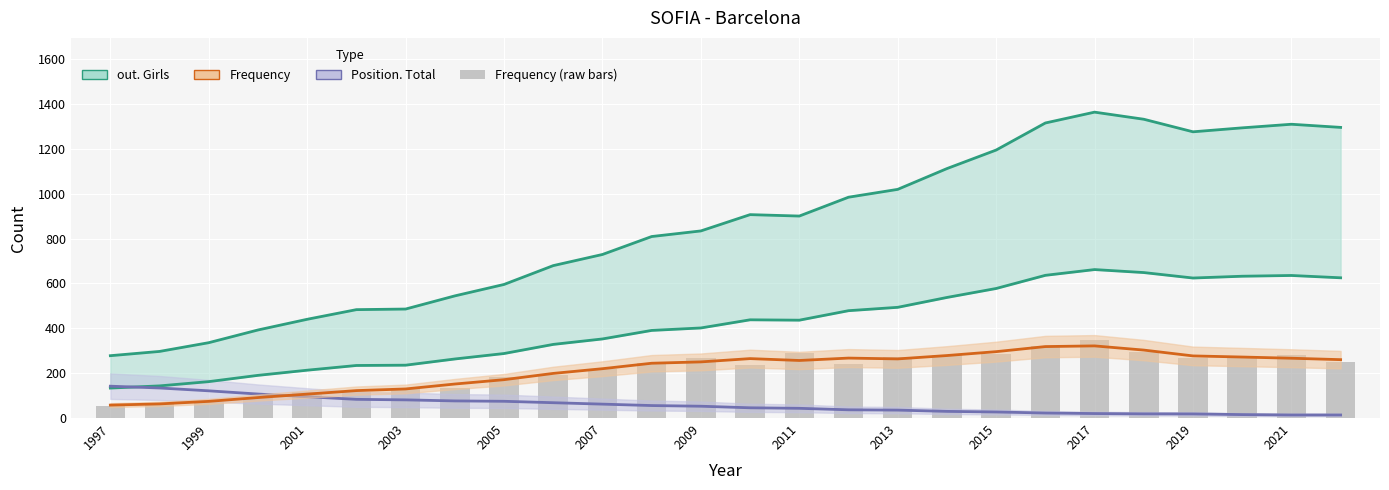

Which category has the lowest value in the out. Girls series?

1997